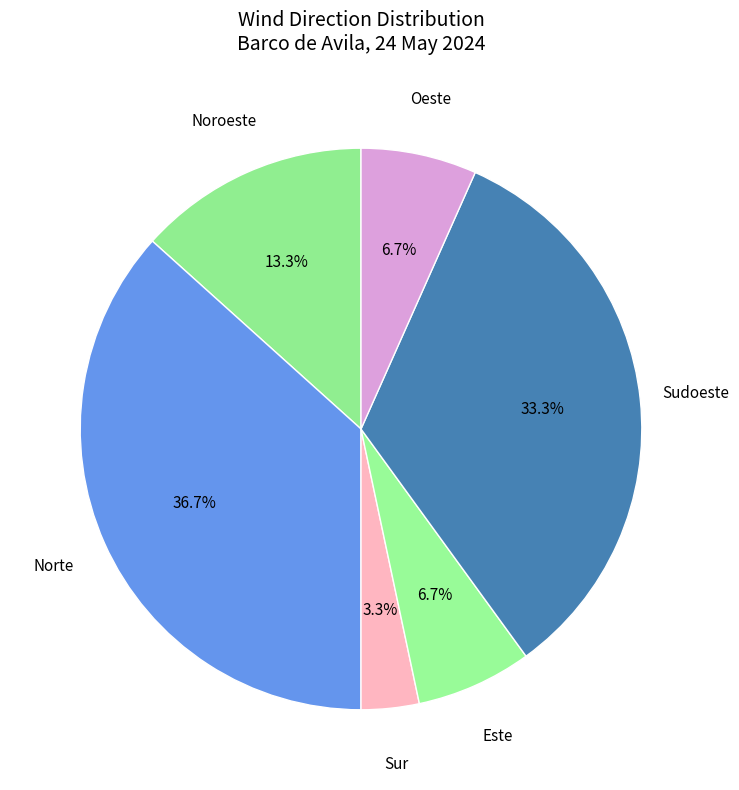

How many slices are in this pie chart?

6